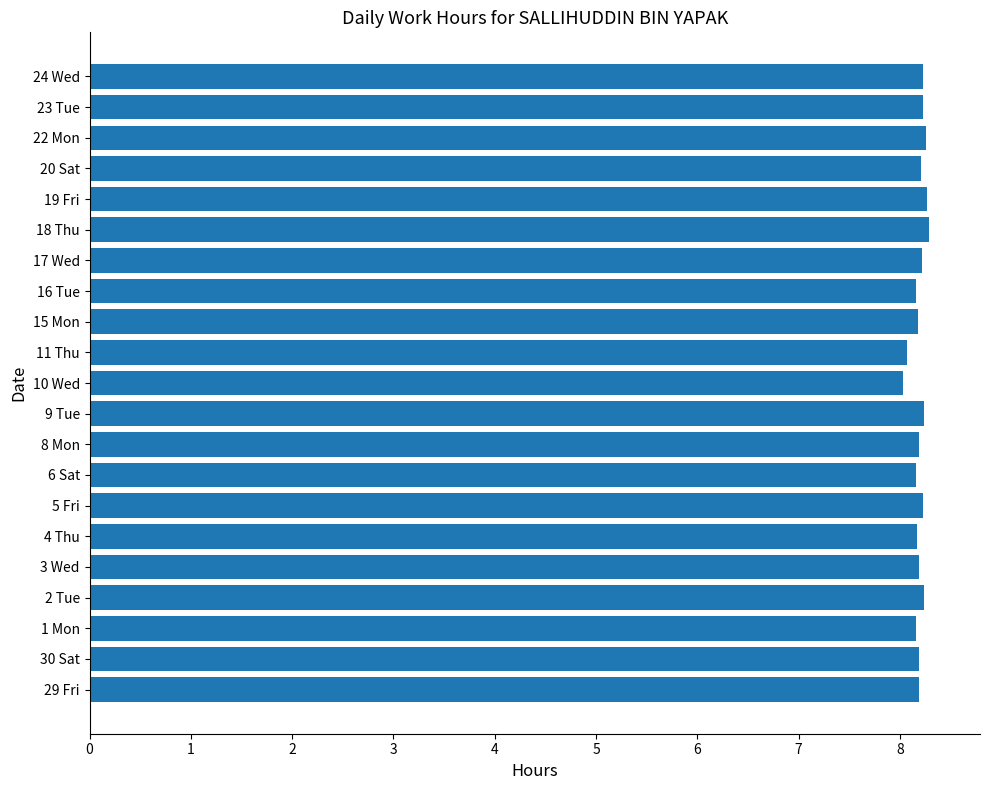

What is the average value?

8.2